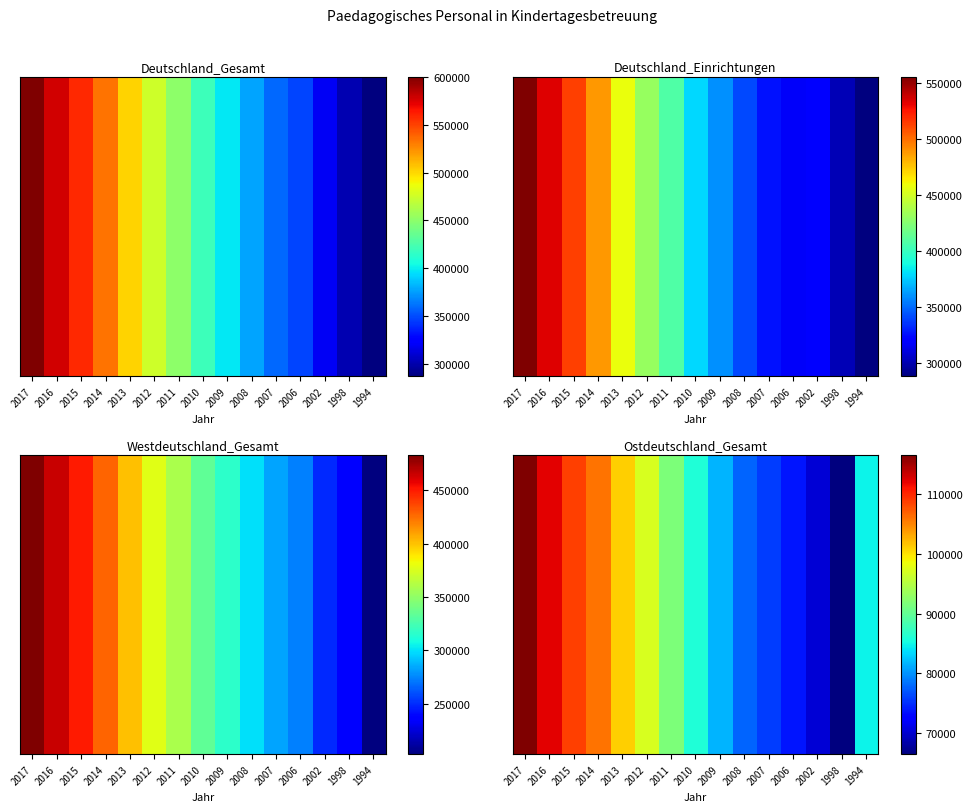

How many distinct data groups are displayed?

1